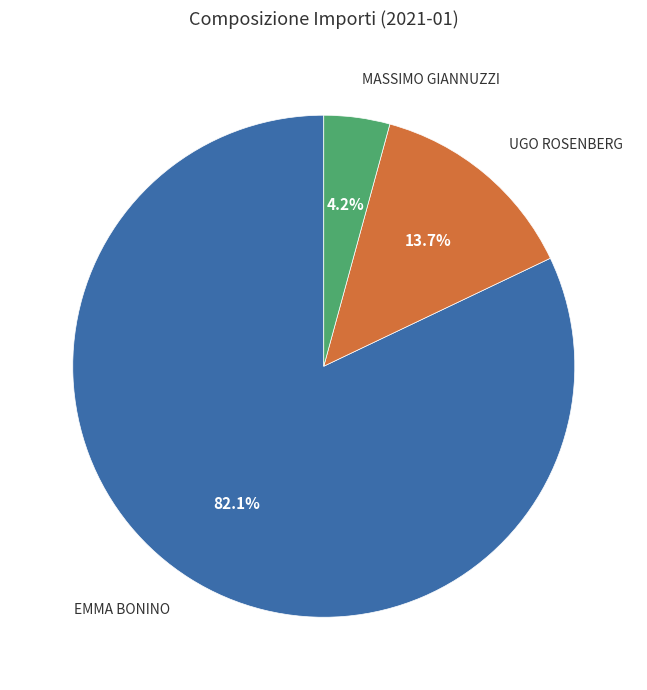

Does any single category account for the majority?

Yes